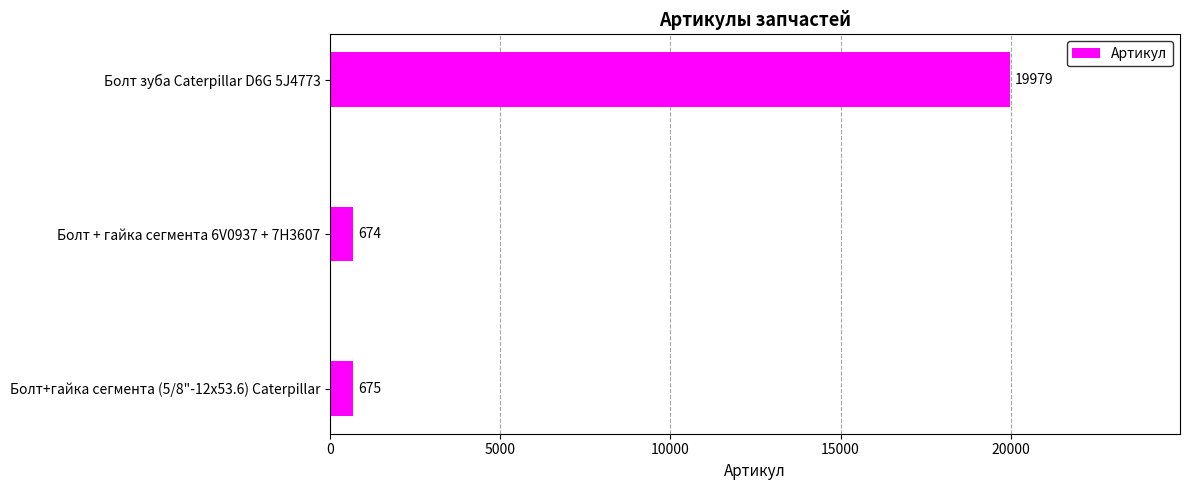

Where is the data nearest to the value 10326?

Болт+гайка сегмента (5/8"-12х53.6) Caterpillar